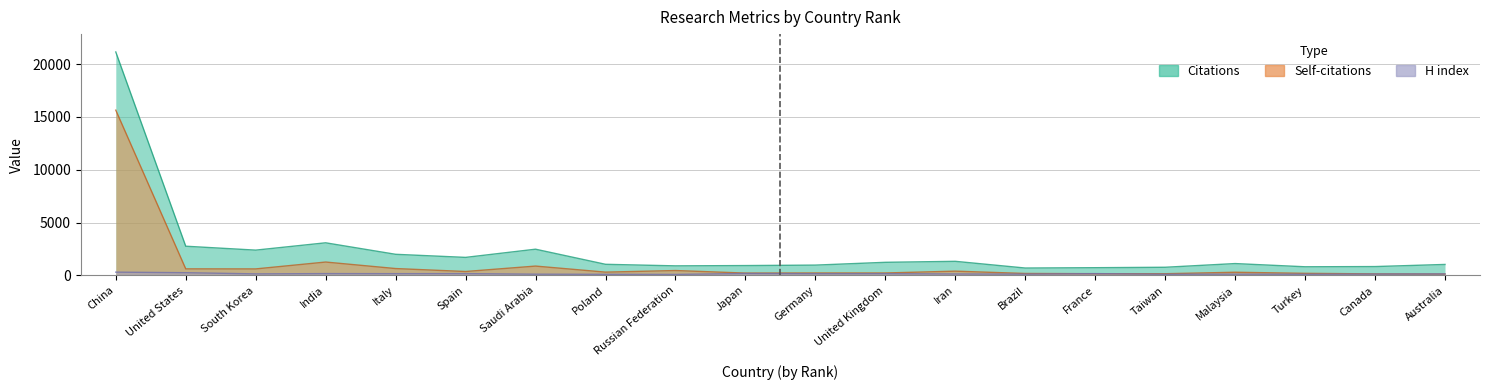

At how many categories does at least one series exceed 154?

20